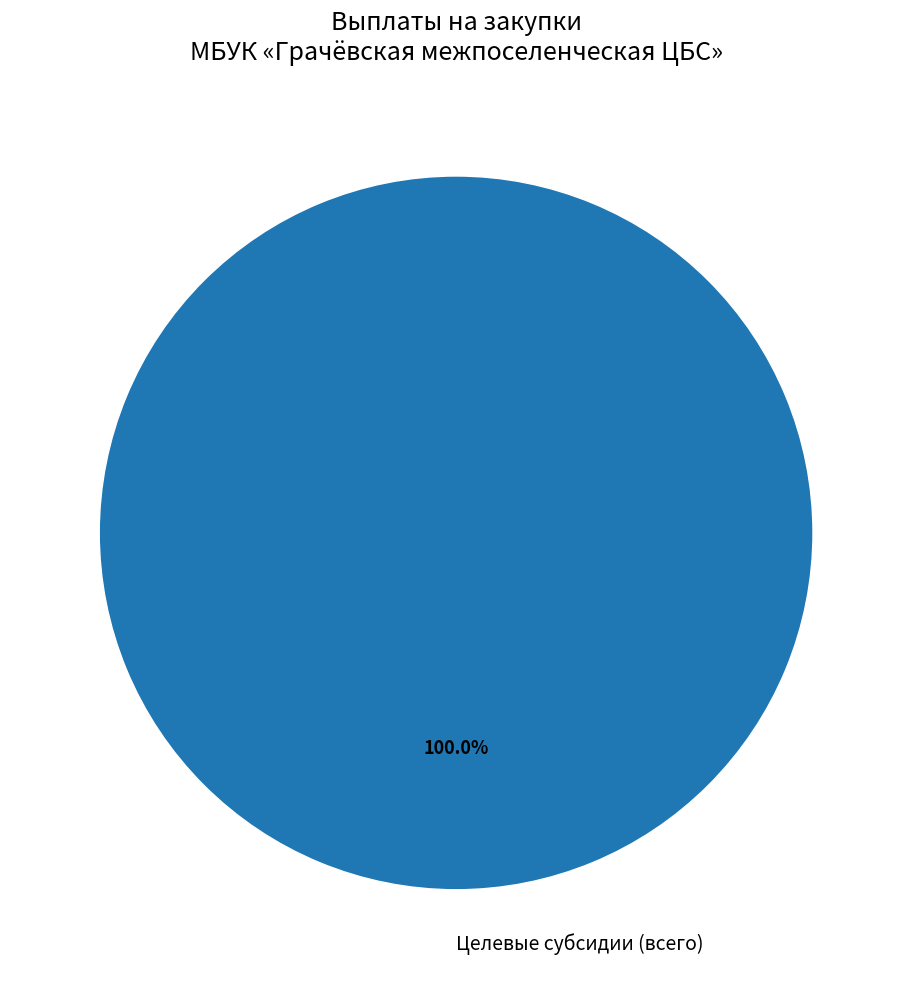

Is there any slice that represents more than half of the pie?

Yes